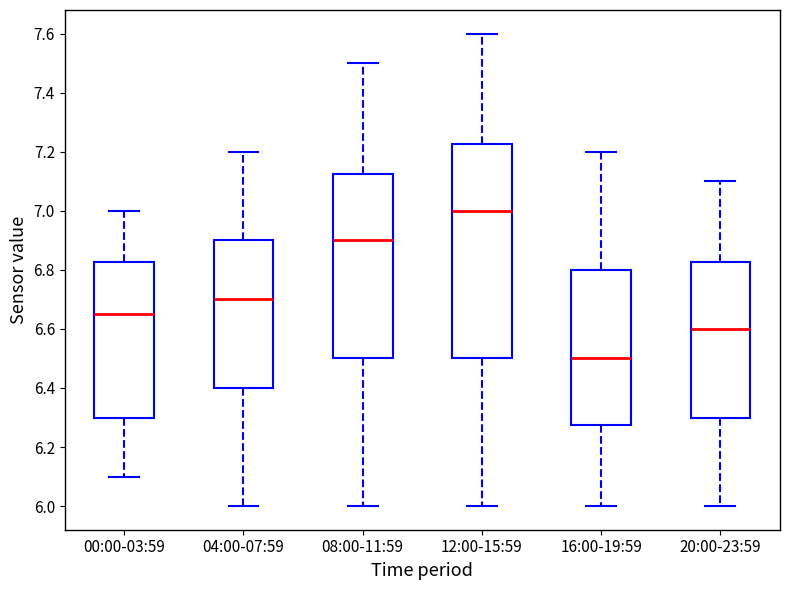

Reading left to right, transcribe this box plot: for each box, give where its median line is, the range the box spans, and where its two whiskers end, as read against the y-axis. The values are not printed on the chart, so give them approximately, as read against the axis.

00:00-03:59: median 6.66, box 6.30 to 6.82, whiskers 6.10 to 7.00
04:00-07:59: median 6.70, box 6.40 to 6.90, whiskers 6.00 to 7.20
08:00-11:59: median 6.90, box 6.50 to 7.12, whiskers 6.00 to 7.50
12:00-15:59: median 7.00, box 6.50 to 7.22, whiskers 6.00 to 7.60
16:00-19:59: median 6.50, box 6.28 to 6.80, whiskers 6.00 to 7.20
20:00-23:59: median 6.60, box 6.30 to 6.82, whiskers 6.00 to 7.10